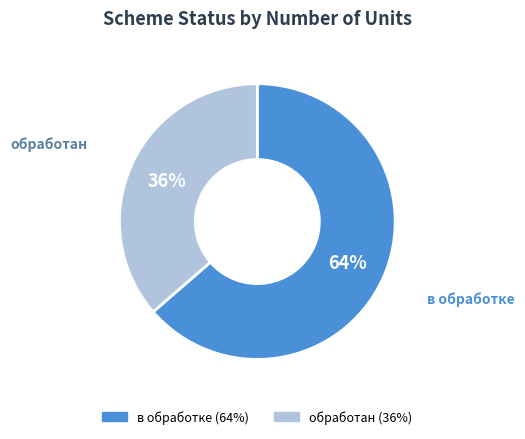

Which slice is the smallest?

обработан